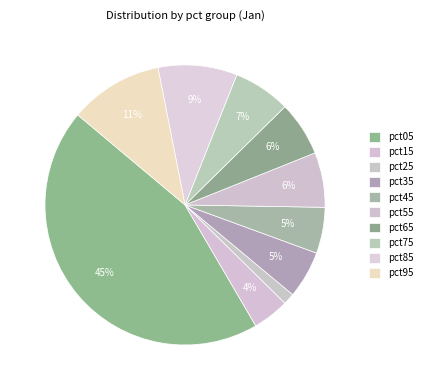

To the nearest percent, what is the combined percentage of pct65 and pct85?

15%